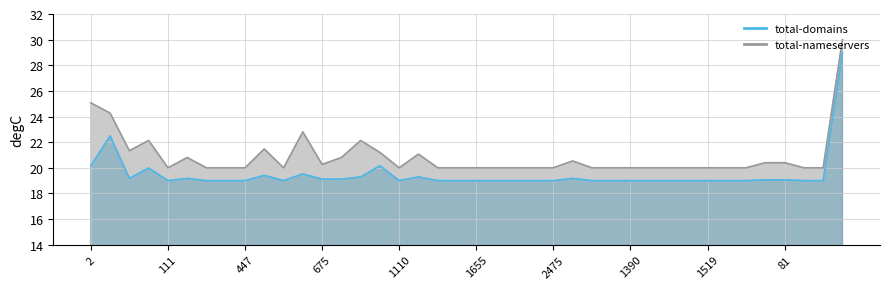

What is the average value of the total-nameservers series?

20.9